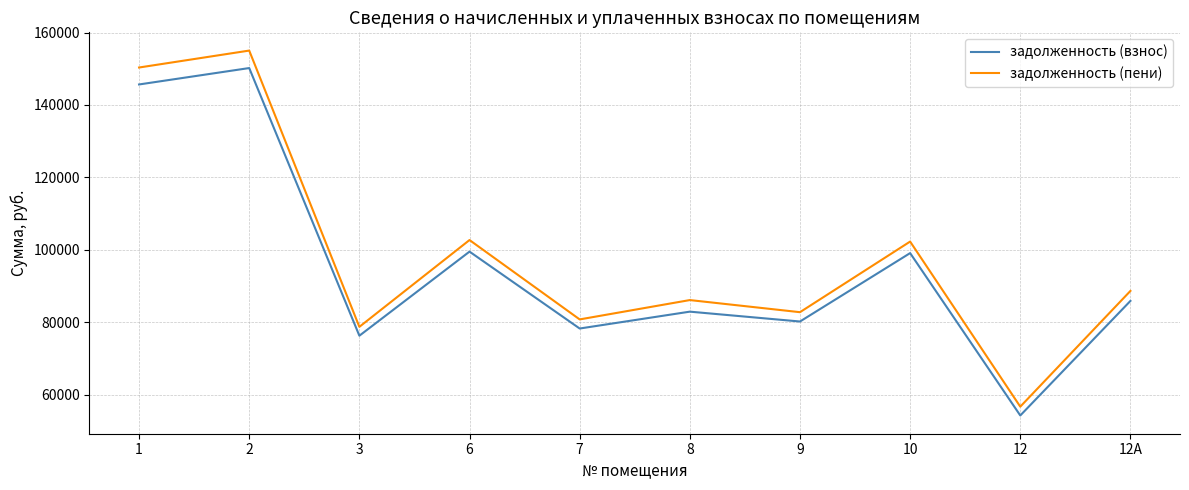

What is the average value of the задолженность (взнос) series?

95213.0